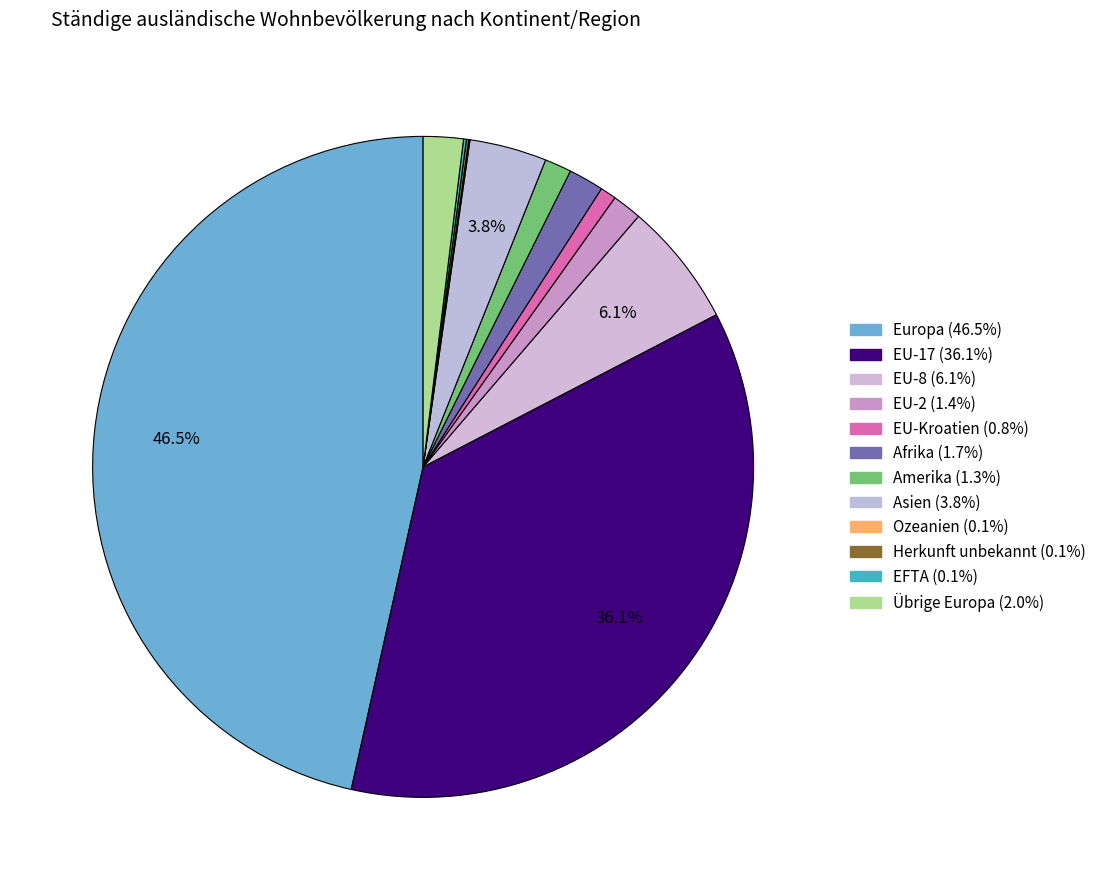

Combined, what portion of the pie is EU-8 and Herkunft unbekannt?

6.2%